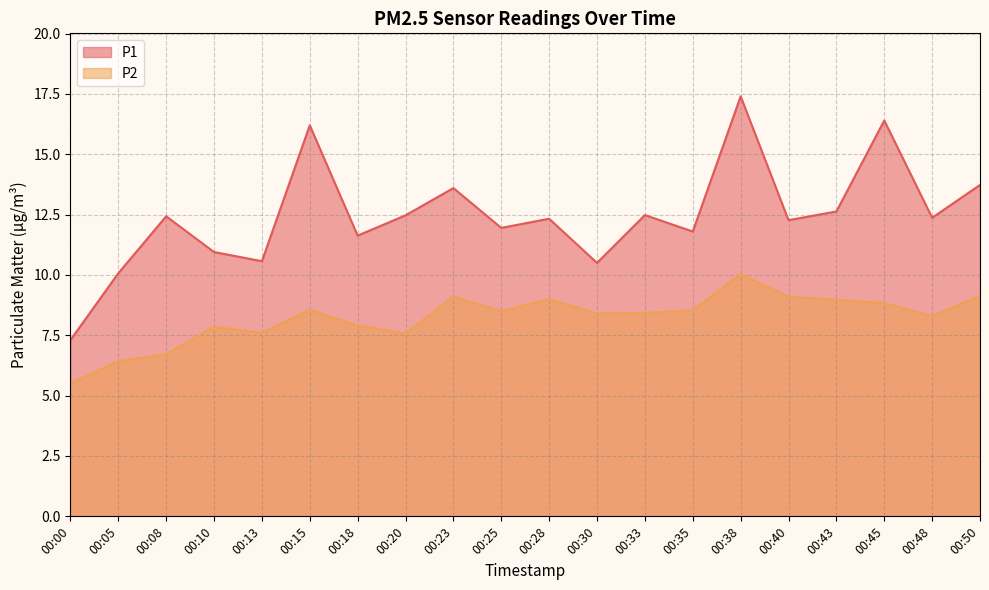

Rank the categories by P1 value from highest to lowest.

00:38, 00:45, 00:15, 00:50, 00:23, 00:43, 00:33, 00:20, 00:08, 00:48, 00:28, 00:40, 00:25, 00:35, 00:18, 00:10, 00:13, 00:30, 00:05, 00:00